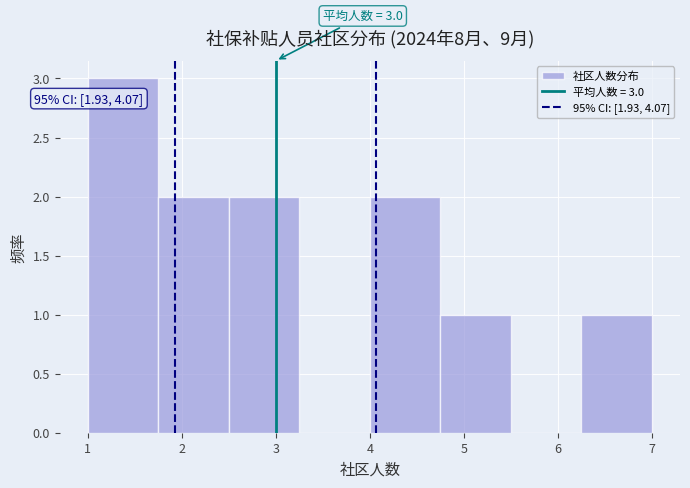

Which range on the x-axis has the tallest bar?

1.00 to 1.75